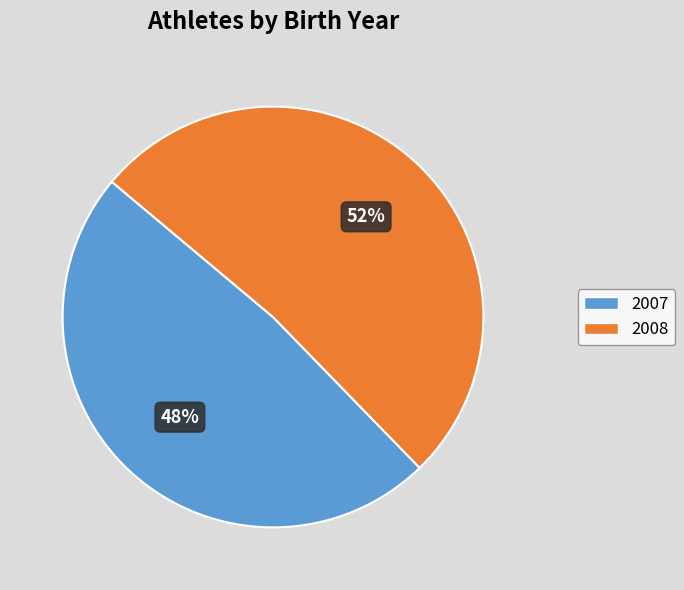

Combined, what portion of the pie is 2007 and 2008?

100.0%